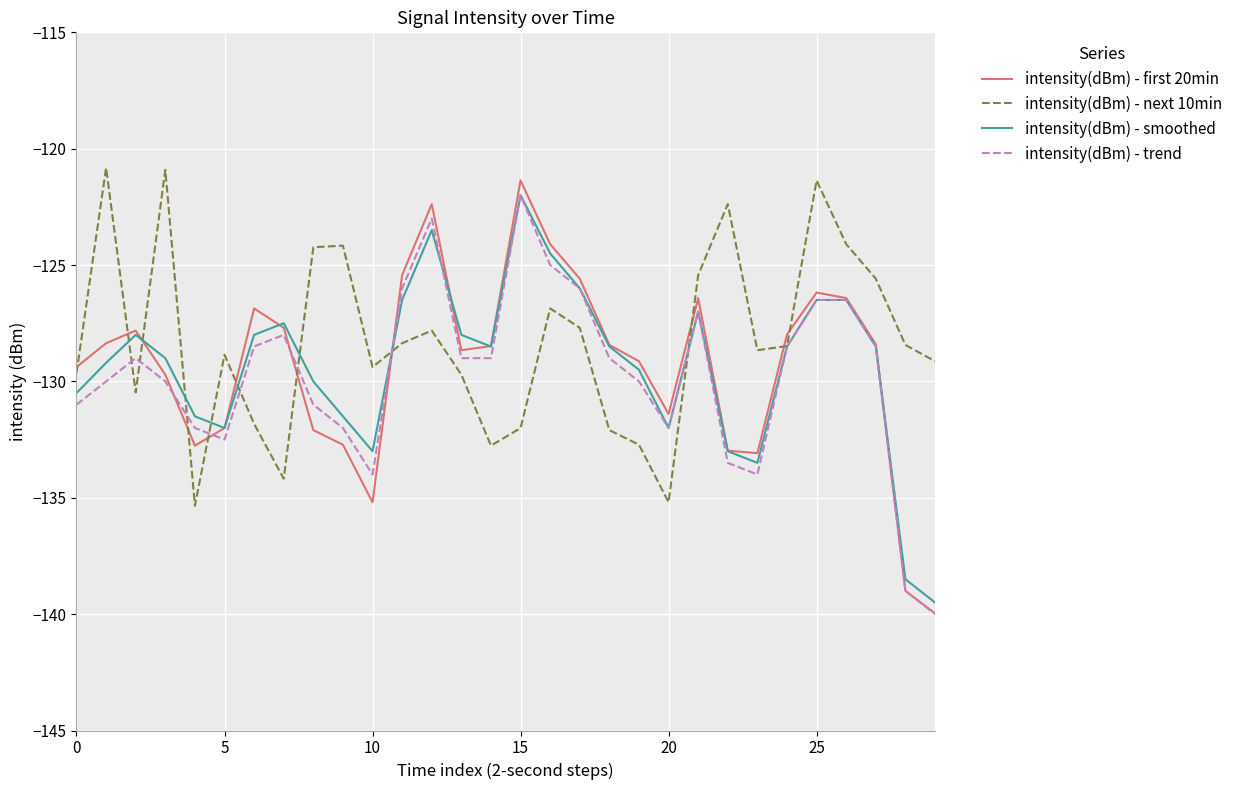

Which series has the widest spread of values?

intensity(dBm) - first 20min